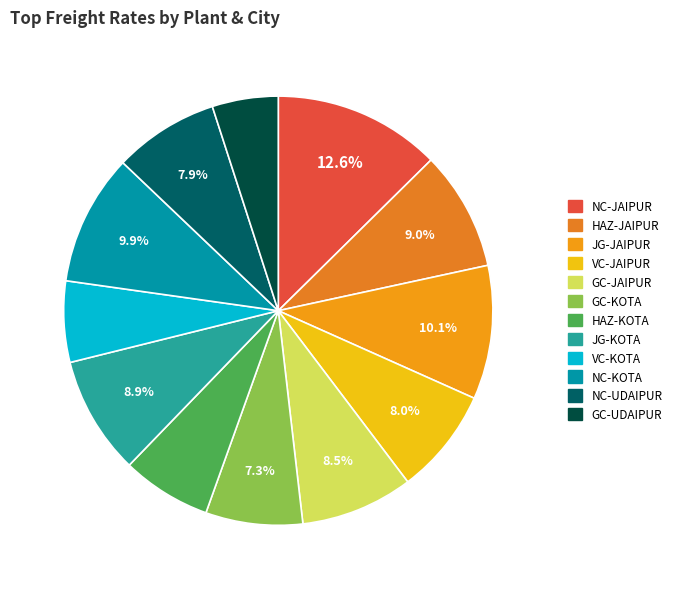

Is it true that HAZ-KOTA is 7% of the pie?

True